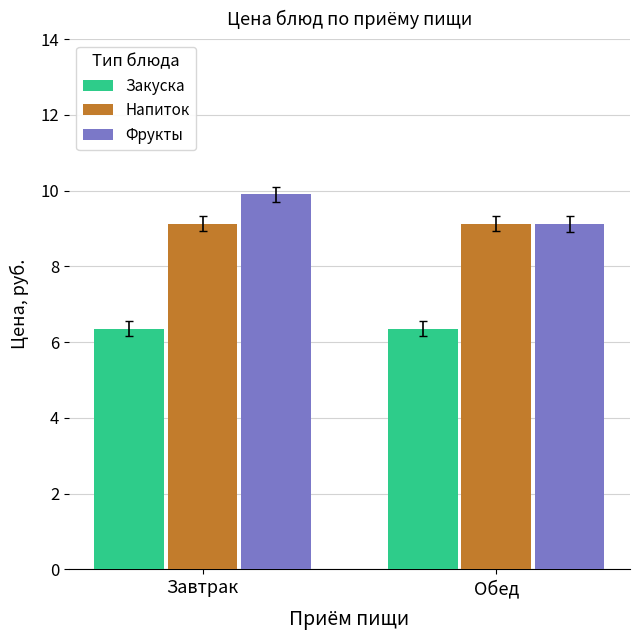

Between Завтрак and Обед, which series saw the biggest shift?

Фрукты